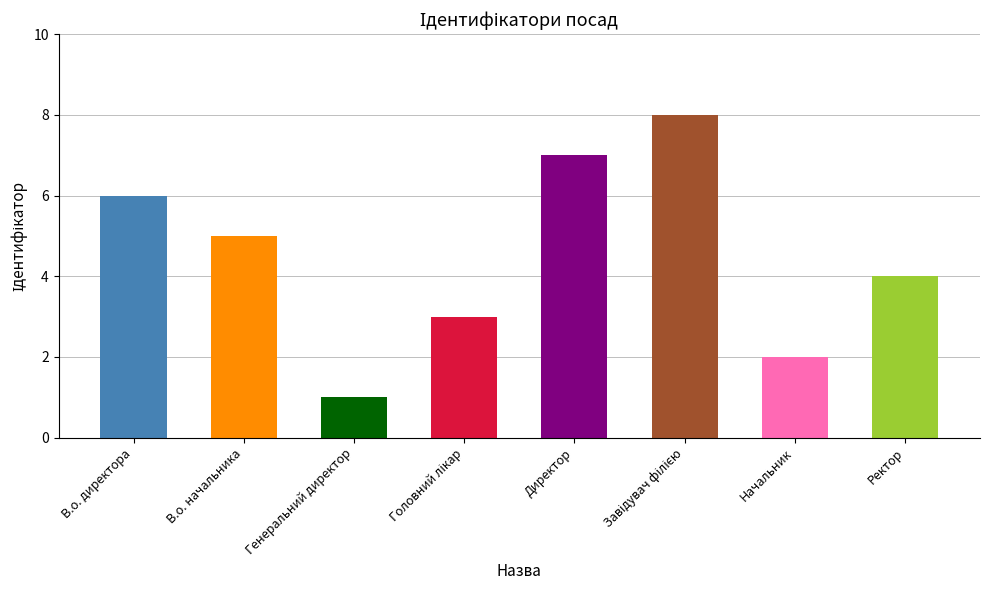

What is the change in value from В.о. директора to Директор?

+1